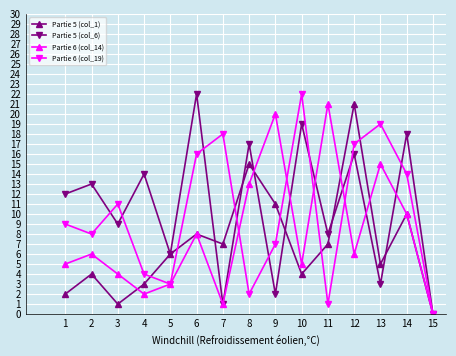

Where do Partie 5 (col_1) and Partie 6 (col_14) first cross each other?

3 and 4